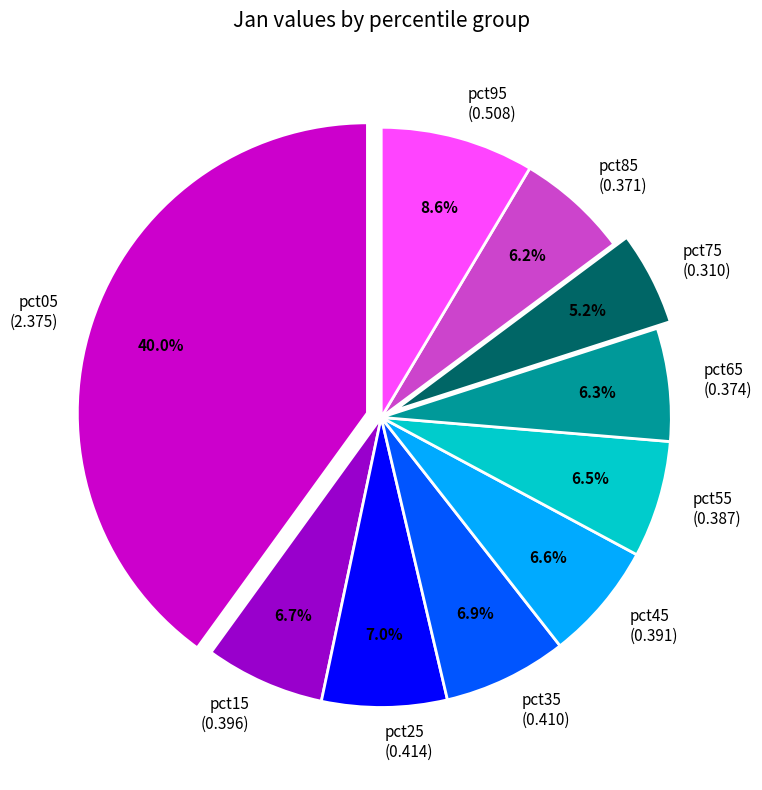

What percentage is the pct95 slice, to the nearest percent?

9%